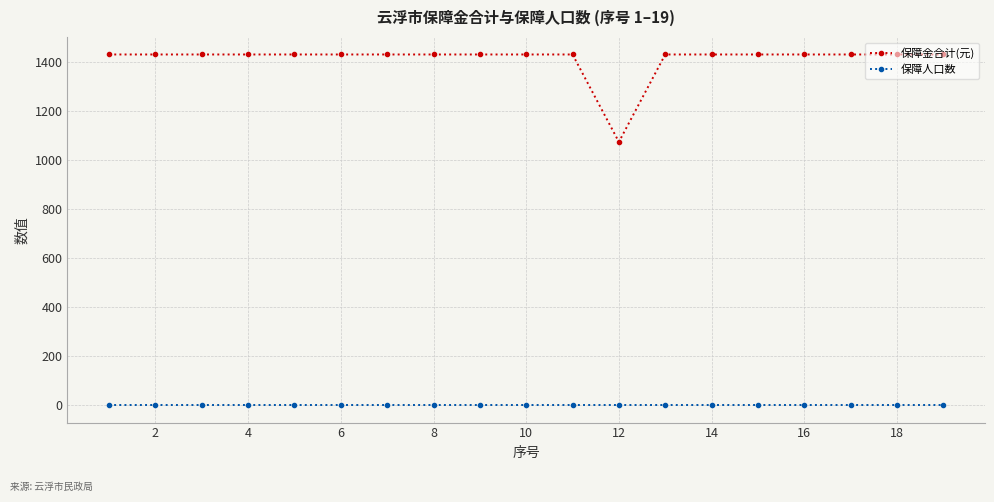

Which series has the largest total across all categories?

保障金合计(元)